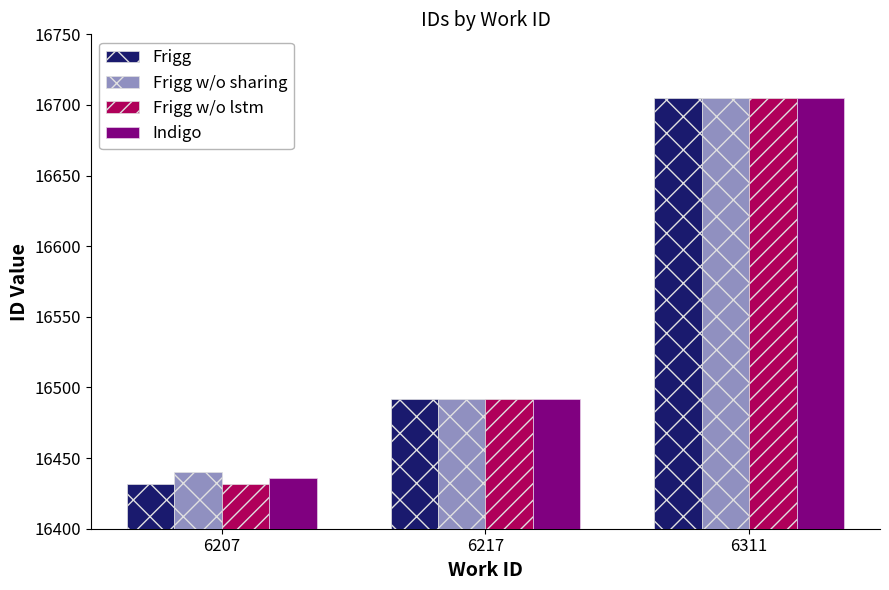

What value does the Frigg w/o lstm series have at 6217?

16492